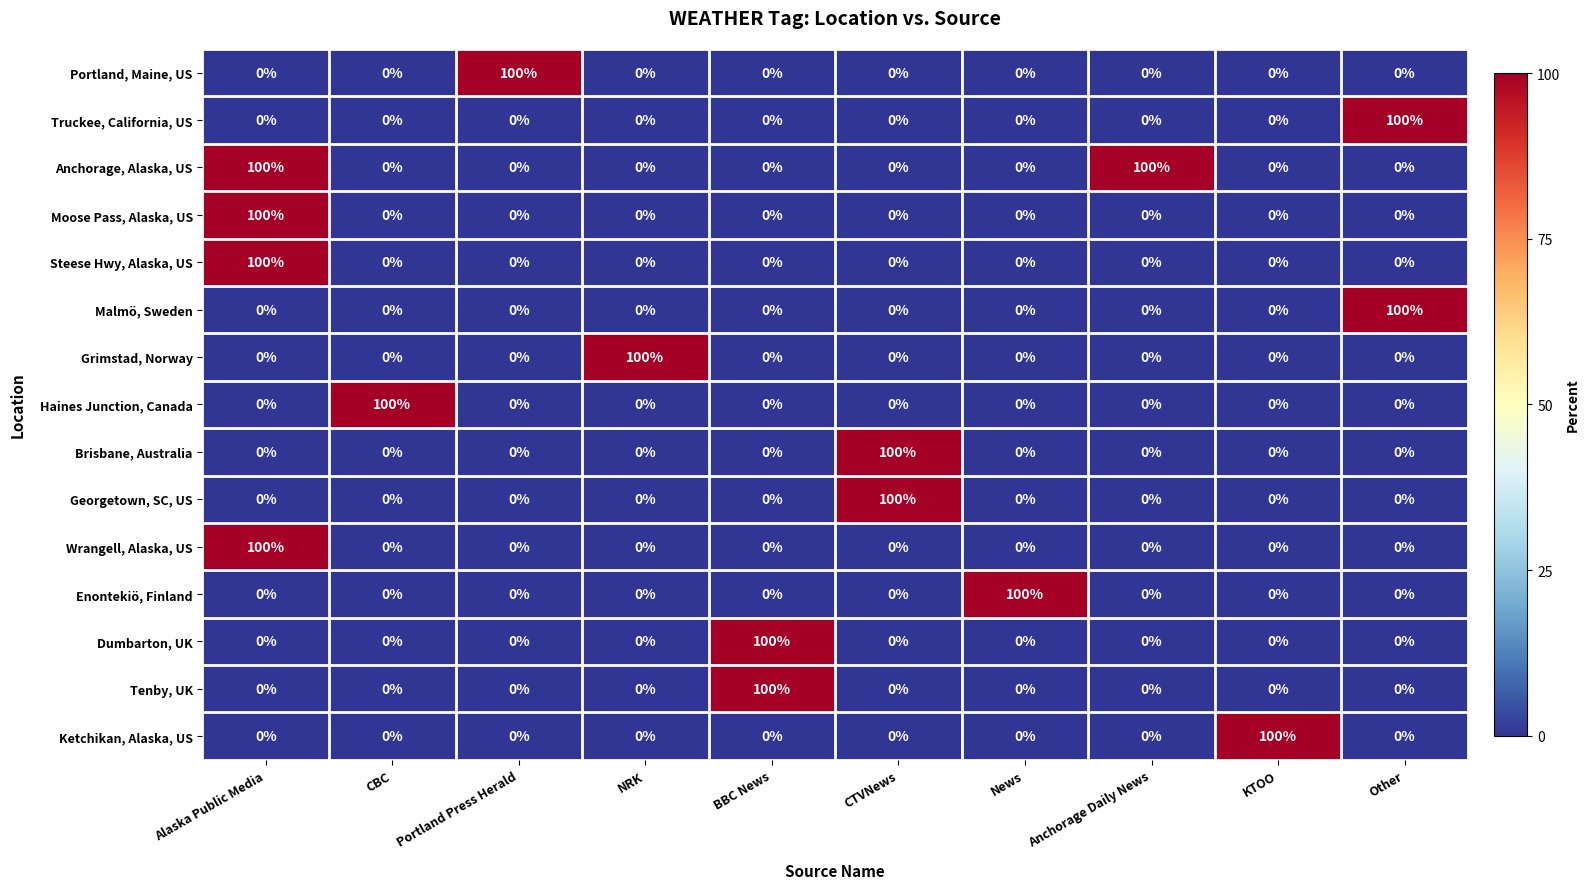

At which category is the sum across all series the highest?

Alaska Public Media